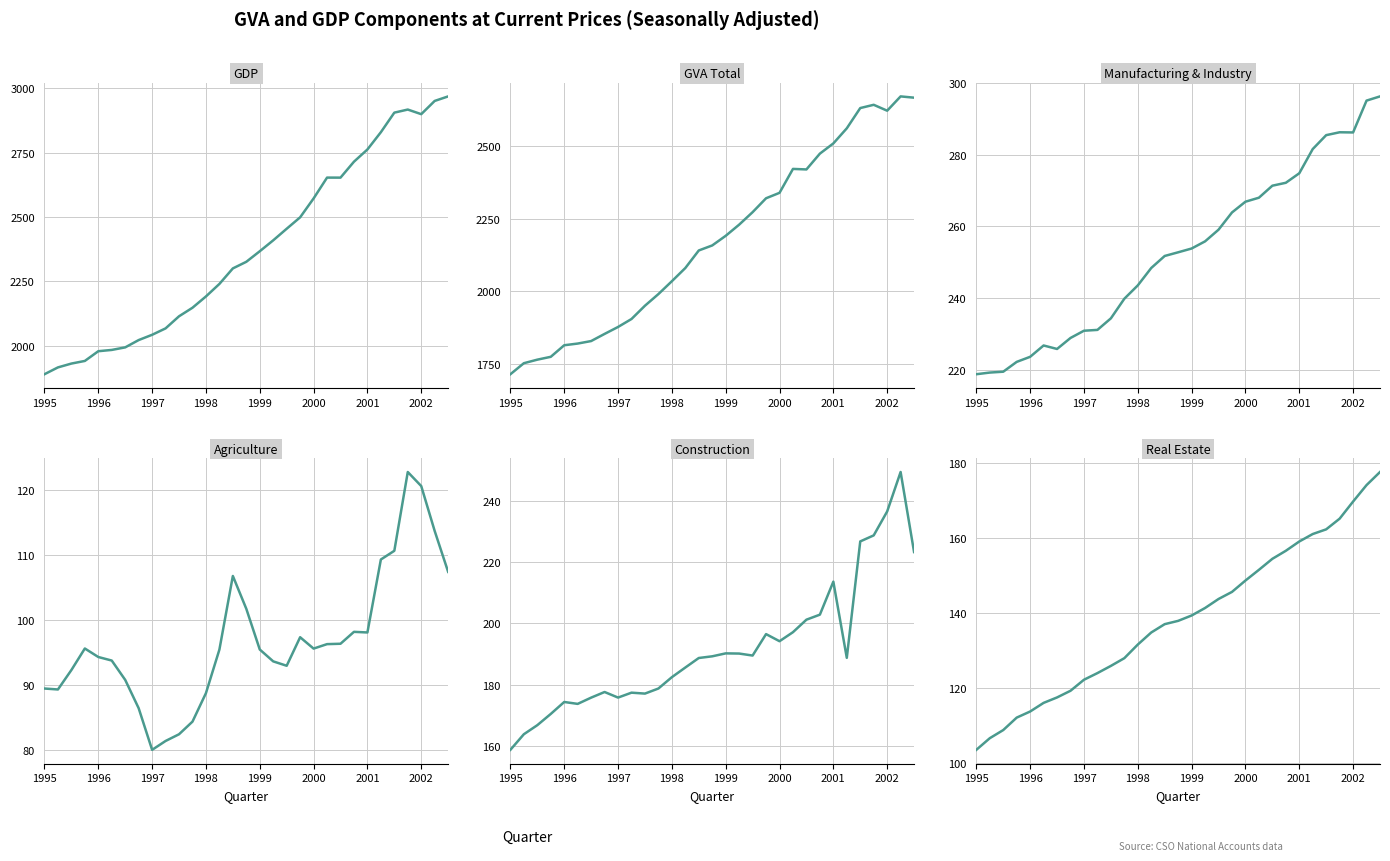

Is it true that Agriculture equals 78.4 at 27?

False